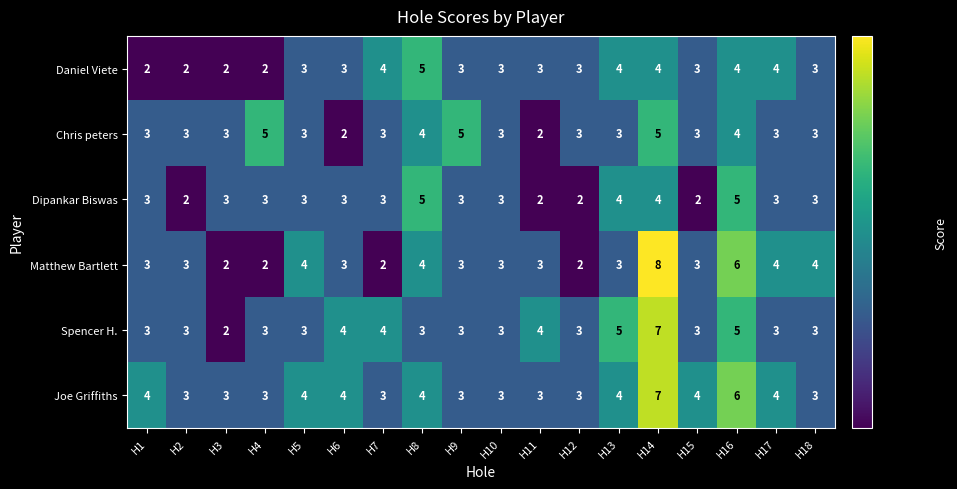

How many data points in Chris peters are less than 3?

2